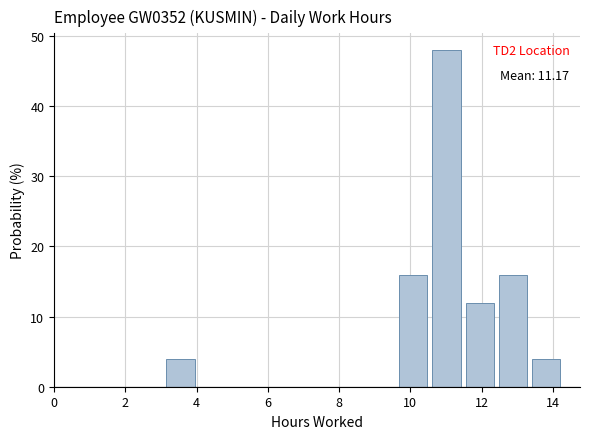

Which range on the x-axis has the tallest bar?

10.6 to 11.6